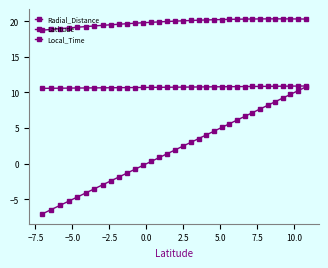

What is the difference between the maximum and minimum values in the Local_Time series?

0.3